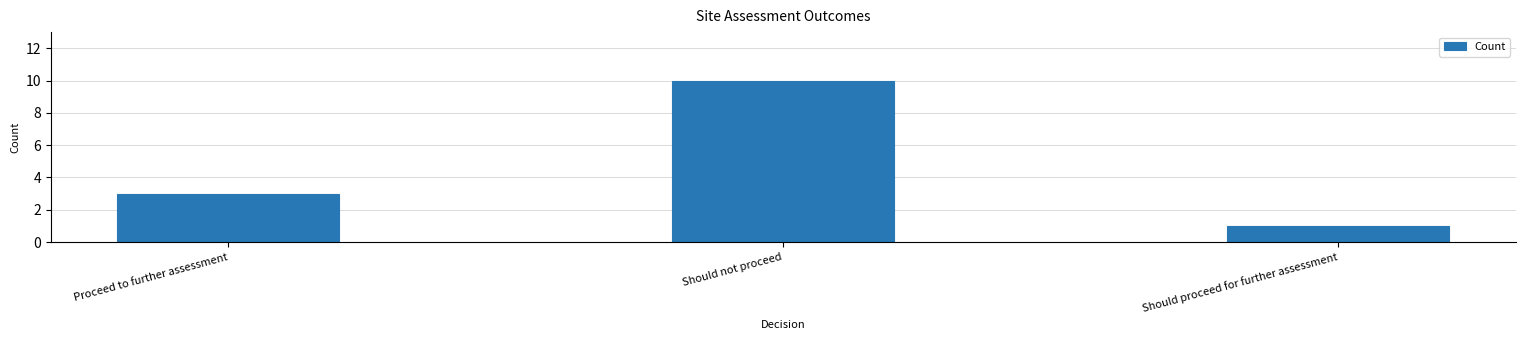

What is the label of the 1st bar from the left?

Proceed to further assessment